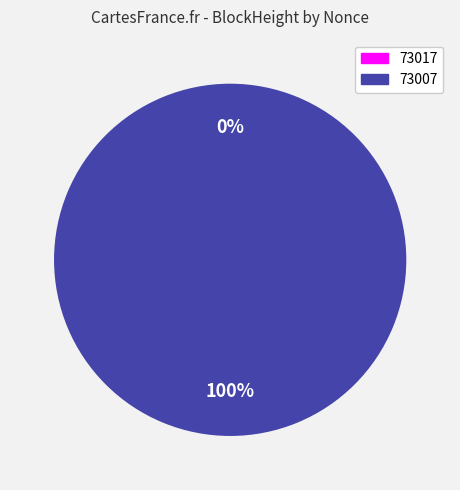

How many slices are in this pie chart?

2